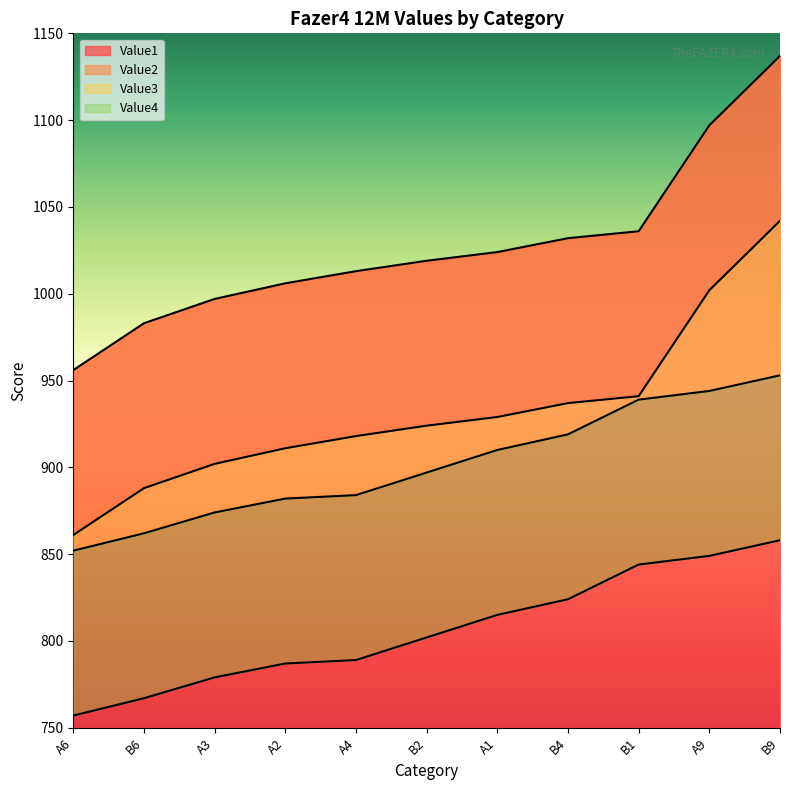

Between B2 and A1, which is larger?

A1